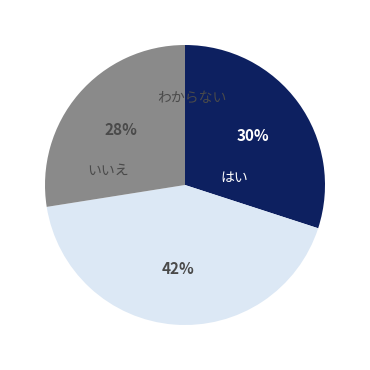

How many slices are in this pie chart?

3